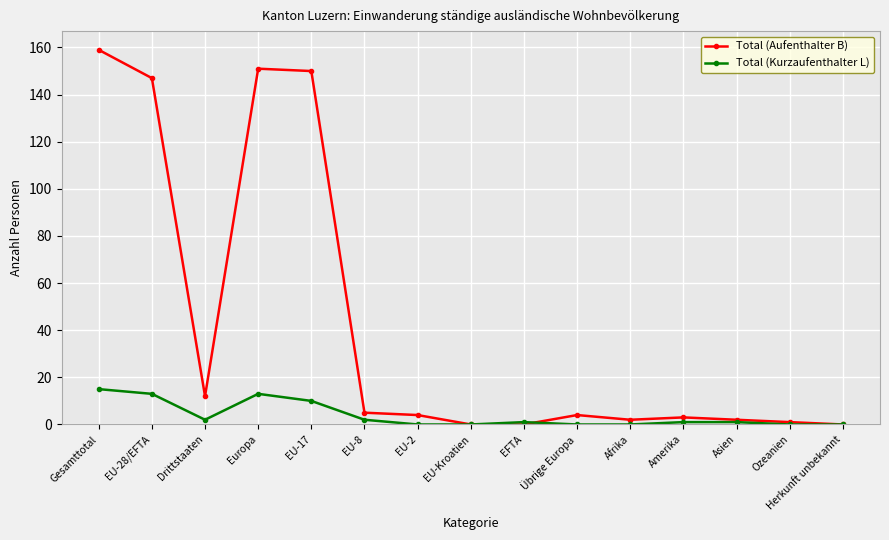

What is the label of the 13th point from the left?

Asien